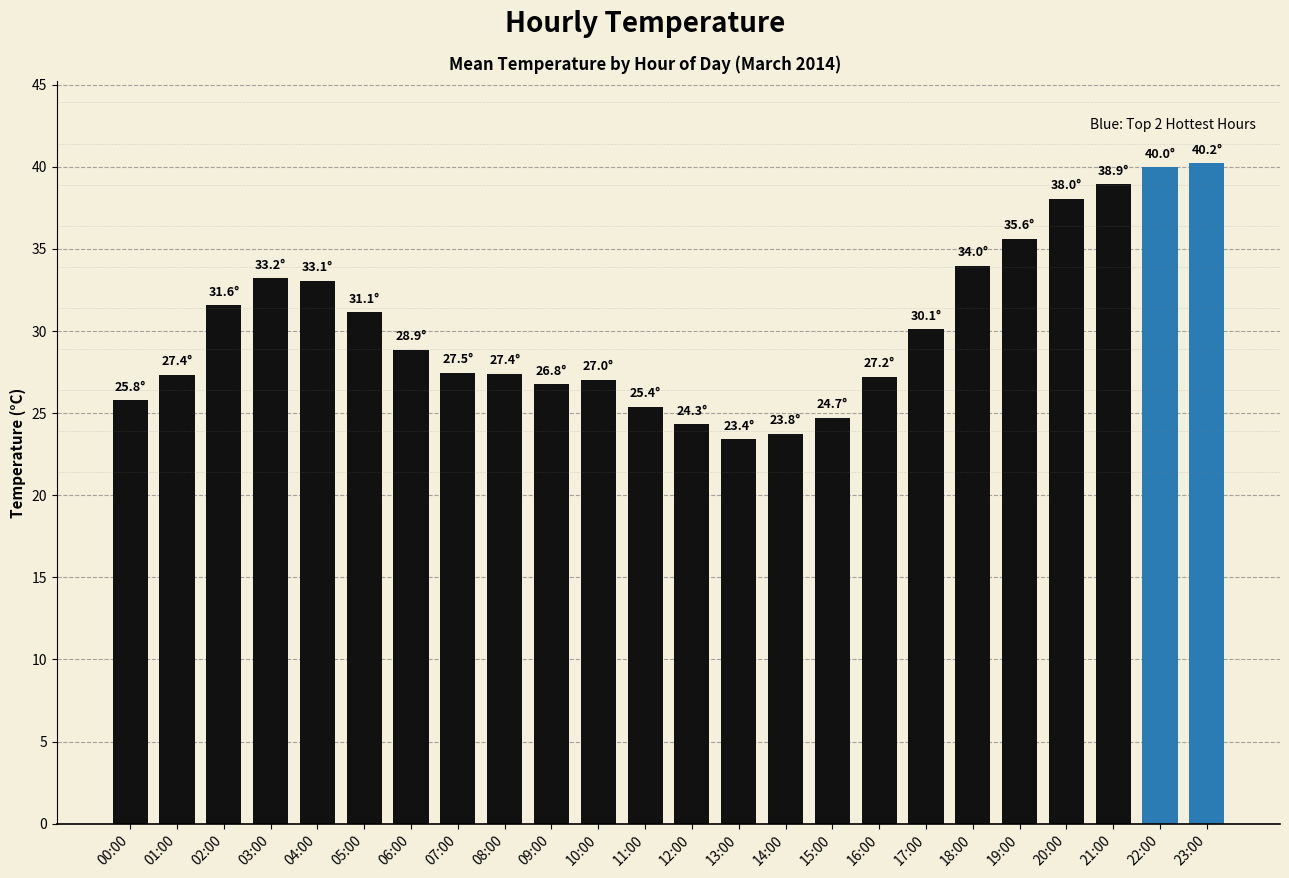

What is the label of the 12th bar from the right?

12:00